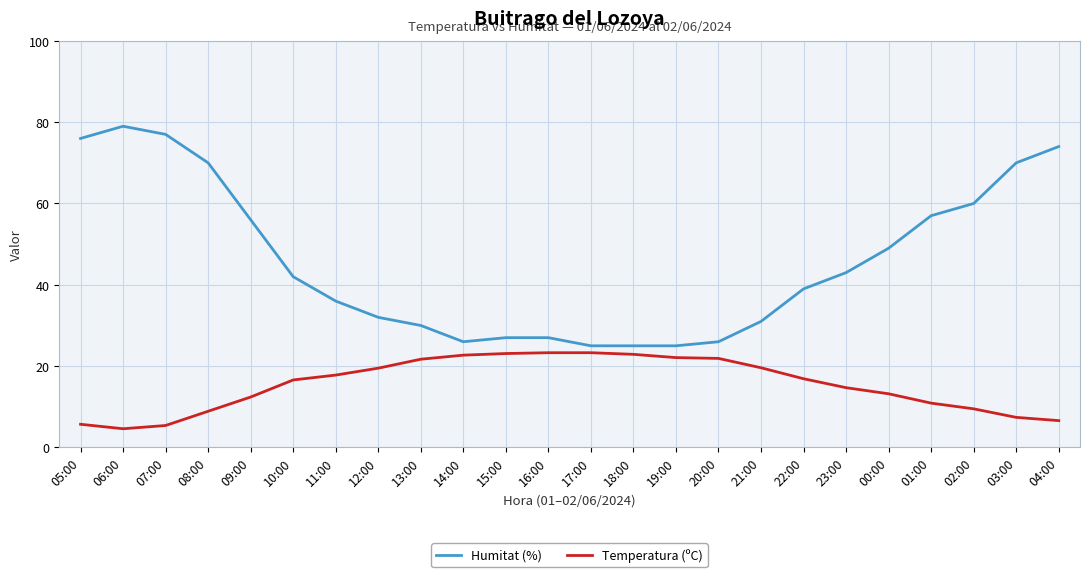

What is the approximate value of Temperatura (ºC) at 16:00?

23.3